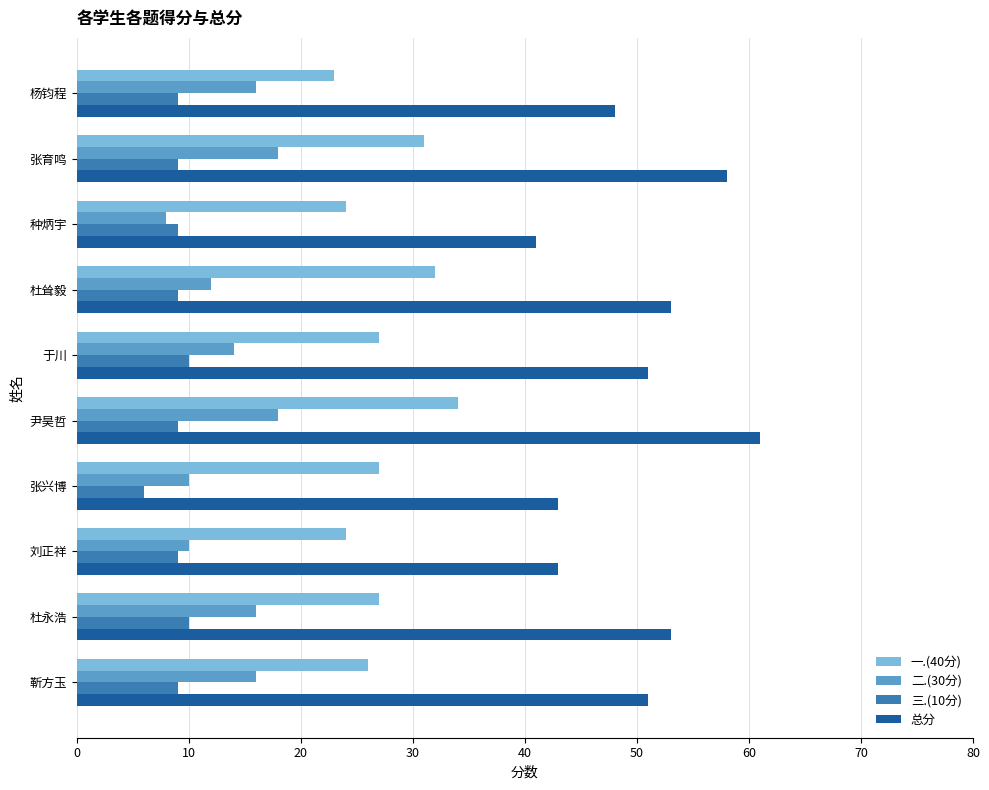

Which series has the largest range (max minus min)?

总分